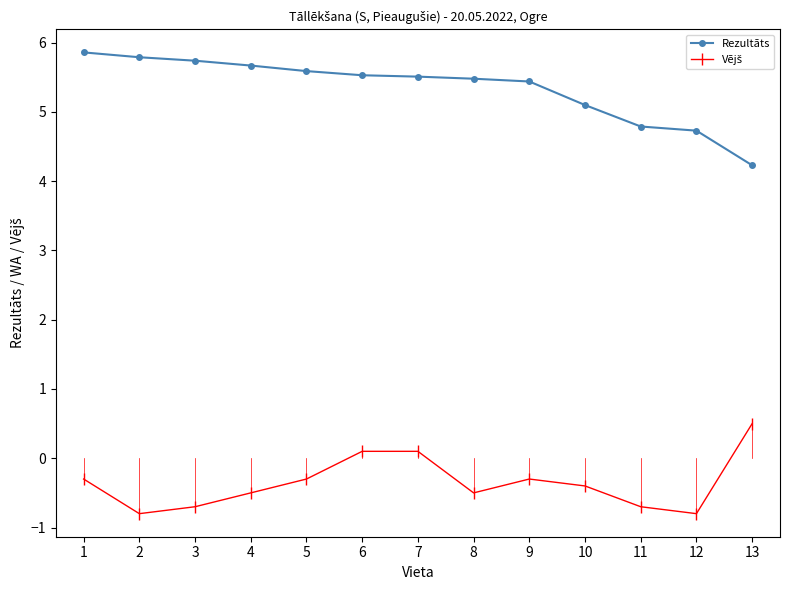

How many values in the Rezultāts series are below 5?

3